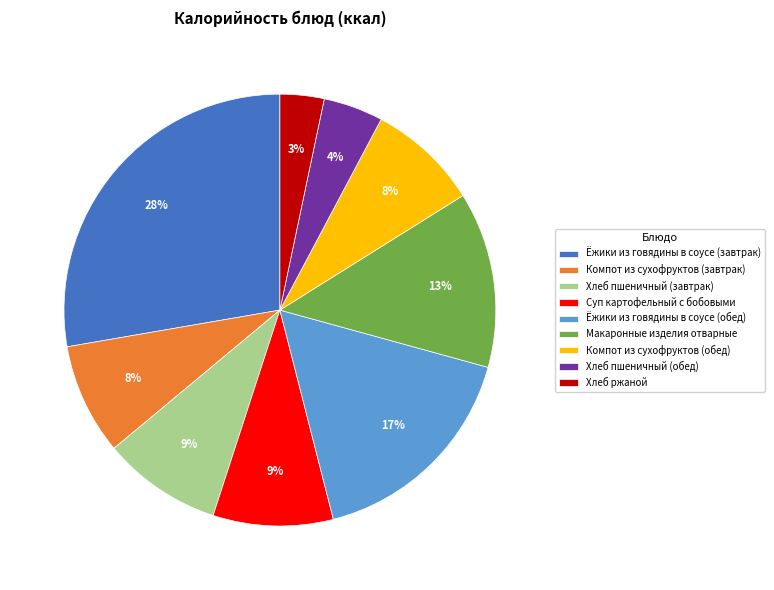

To the nearest percent, what portion does Ёжики из говядины в соусе (завтрак) represent?

28%